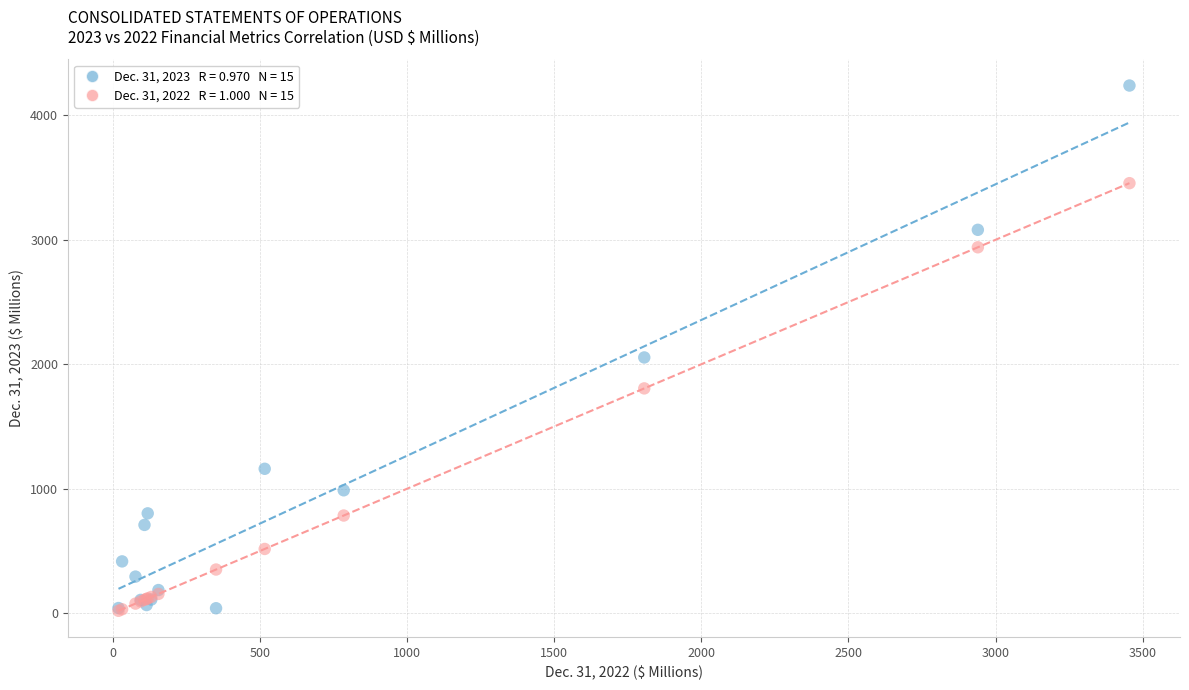

Across all series, what Y value is closest to 2129?

2054.4